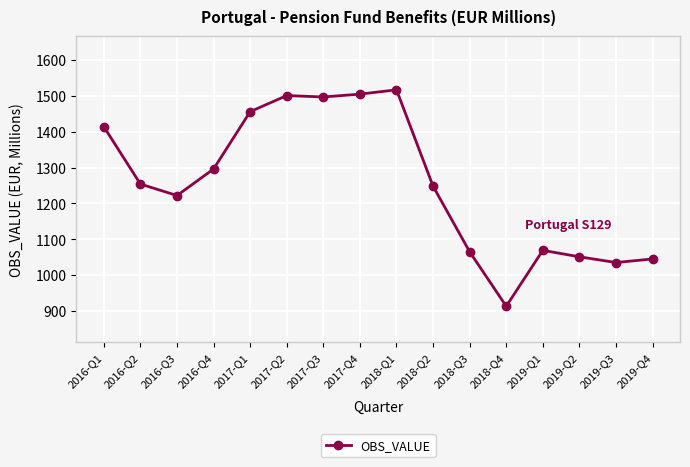

At which category does the data reach its first local valley?

2016-Q3